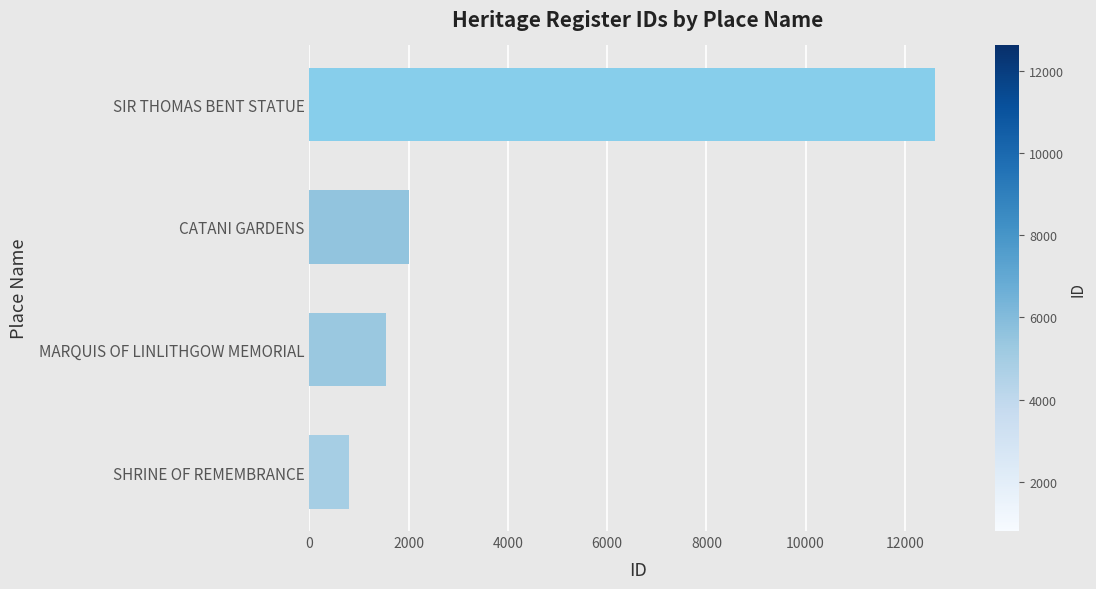

Where is the data nearest to the value 6710?

CATANI GARDENS